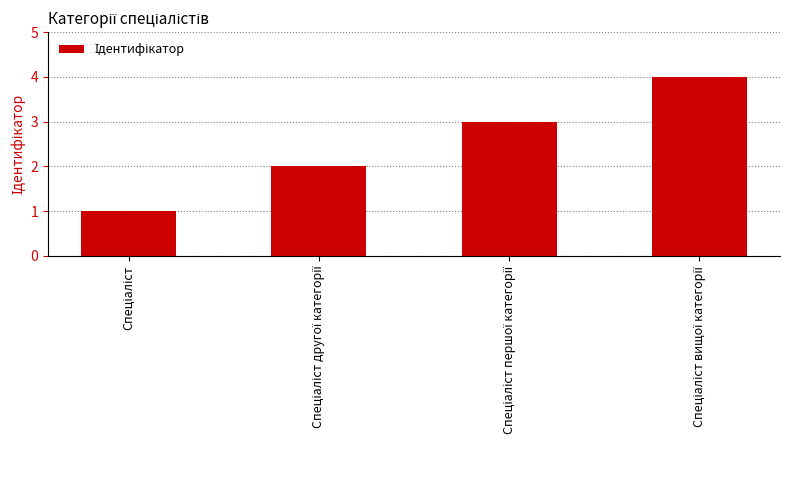

What is the greatest value displayed?

4